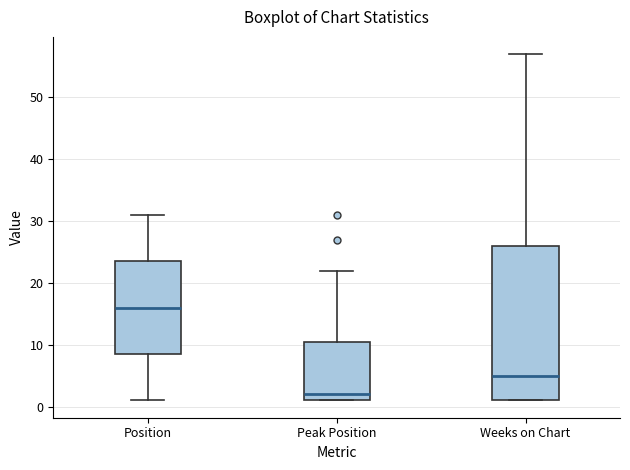

Where is the lower edge of the box for Peak Position on the y-axis? The values are not printed on the chart, so give them approximately, as read against the axis.

1